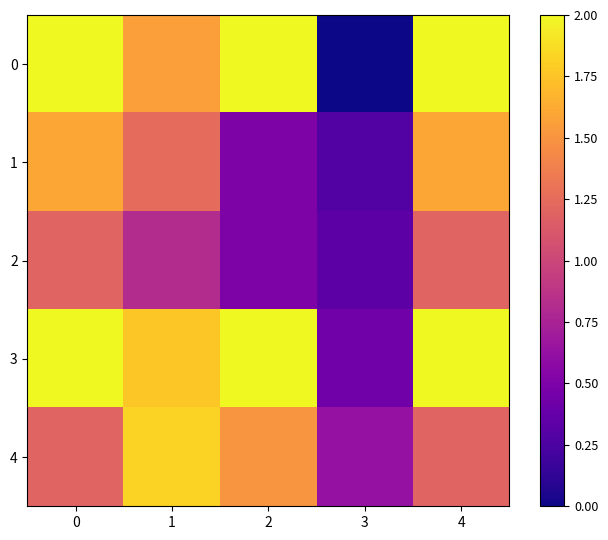

Which series has the largest total across all categories?

3